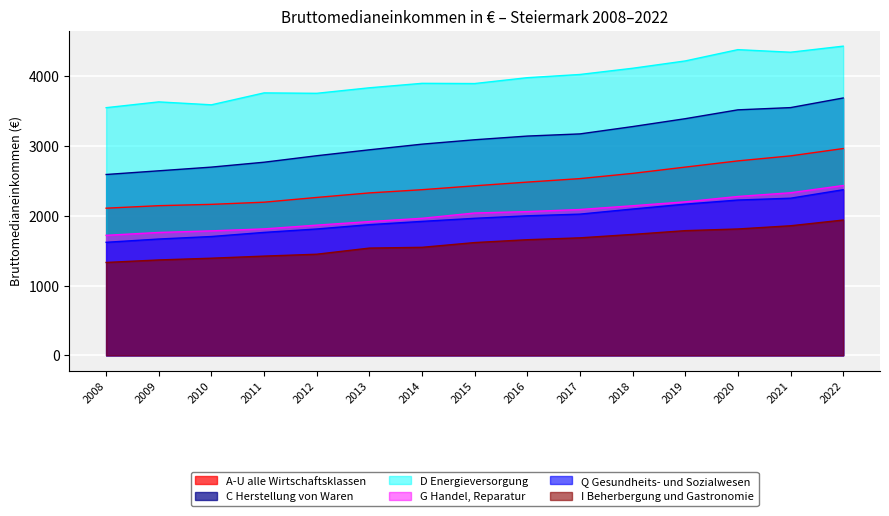

Reading right to left, what are all the values shown in this chart?

A-U alle Wirtschaftsklassen: 2964	2859	2787	2698	2608	2533	2483	2430	2374	2328	2263	2195	2164	2145	2109
C Herstellung von Waren: 3689	3551	3519	3392	3279	3174	3143	3090	3027	2946	2861	2768	2698	2645	2592
D Energieversorgung: 4432	4345	4382	4220	4115	4026	3980	3896	3899	3835	3756	3762	3591	3633	3550
G Handel, Reparatur: 2434	2330	2277	2200	2144	2090	2060	2040	1964	1917	1866	1812	1784	1761	1720
Q Gesundheits- und Sozialwesen: 2374	2252	2226	2167	2097	2024	2000	1964	1920	1873	1811	1762	1703	1667	1620
I Beherbergung und Gastronomie: 1939	1857	1811	1787	1733	1684	1657	1616	1548	1537	1449	1422	1392	1367	1331